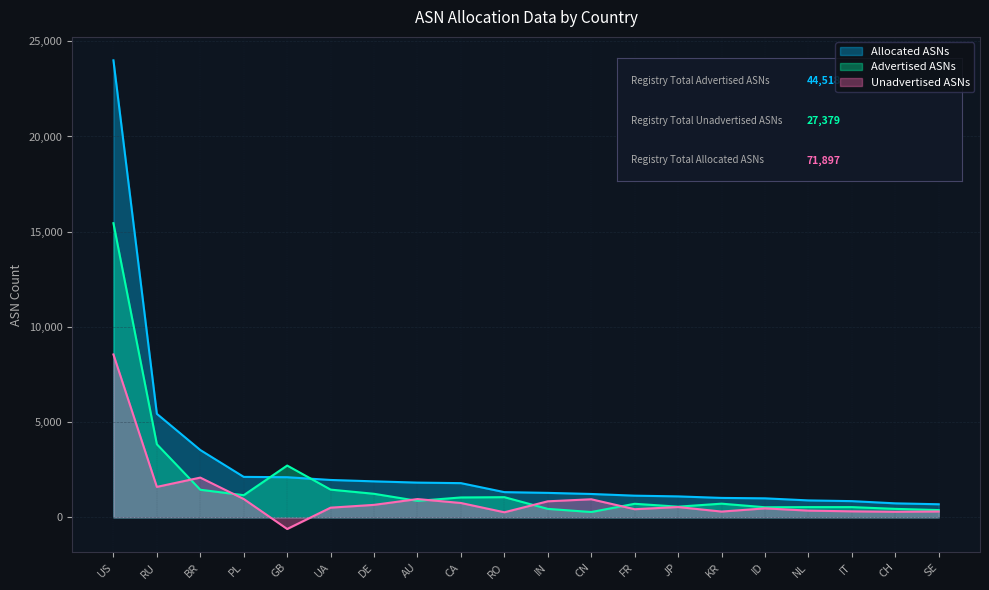

Reading left to right, transcribe all the data shown in this chart.

Allocated ASNs: 24000	5435	3534	2124	2106	1962	1889	1823	1795	1323	1284	1226	1137	1099	1019	997	888	850	734	686
Advertised ASNs: 15447	3837	1448	1162	2719	1455	1235	864	1043	1058	443	278	711	559	717	528	536	536	444	380
Unadvertised ASNs: 8553	1598	2086	962	-613	507	654	959	752	265	841	948	426	540	302	469	352	314	290	306